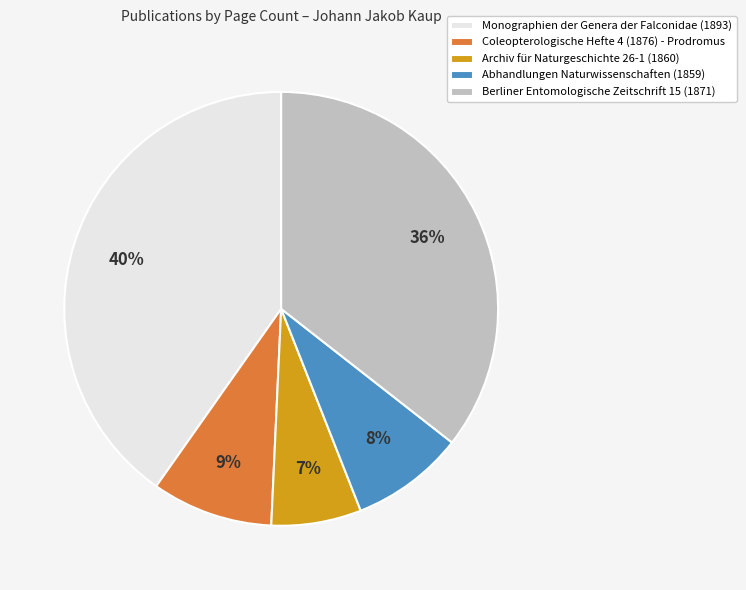

Do Abhandlungen Naturwissenschaften (1859) and Berliner Entomologische Zeitschrift 15 (1871) together represent more than half of the pie?

No